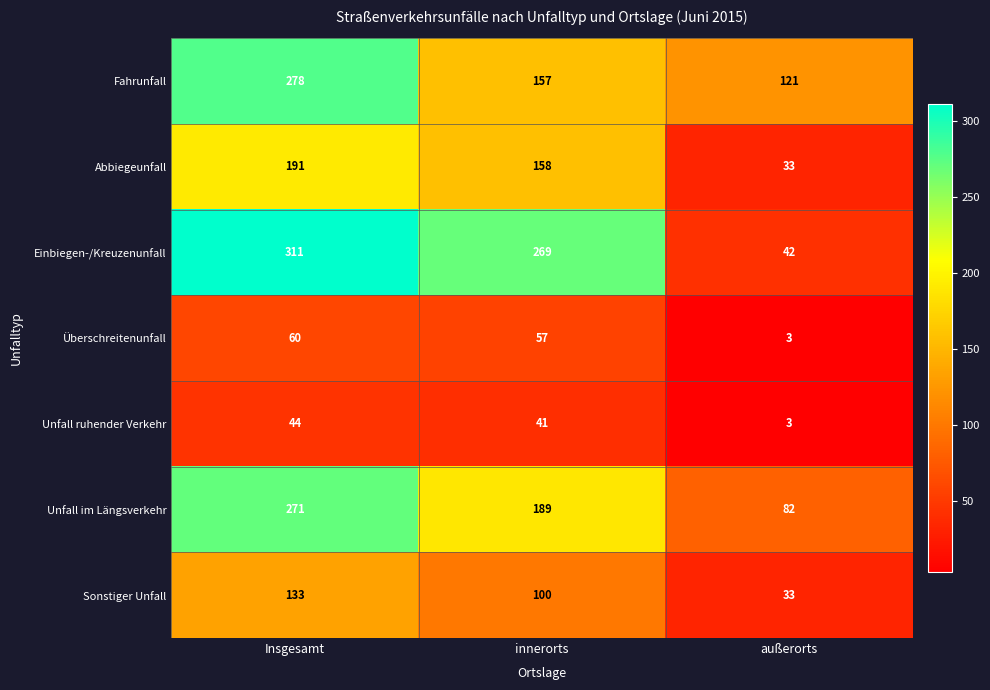

The value of Unfall im Längsverkehr at außerorts is 114. True or false?

False